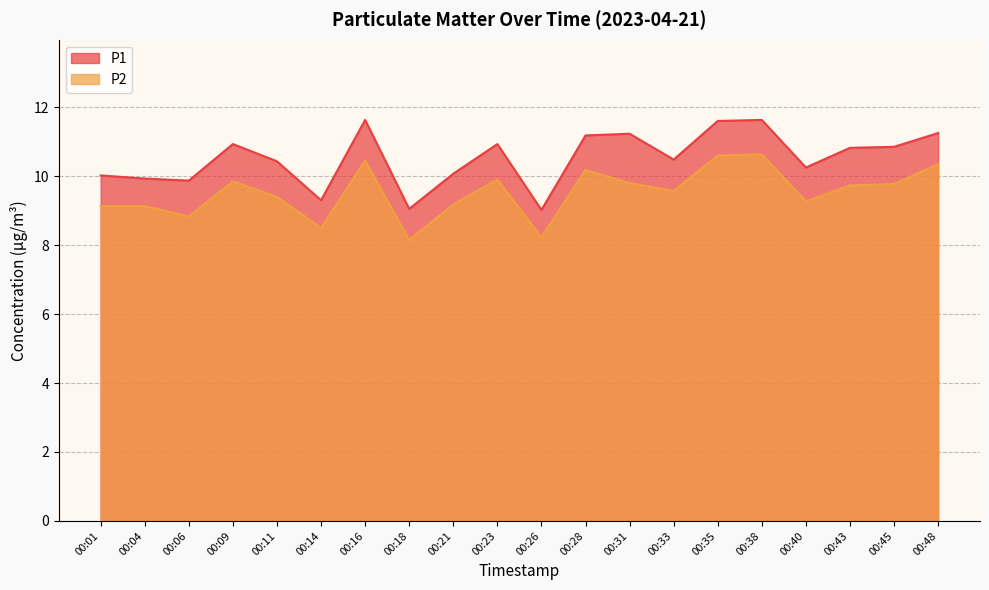

How many data points in P1 are above 10?

15